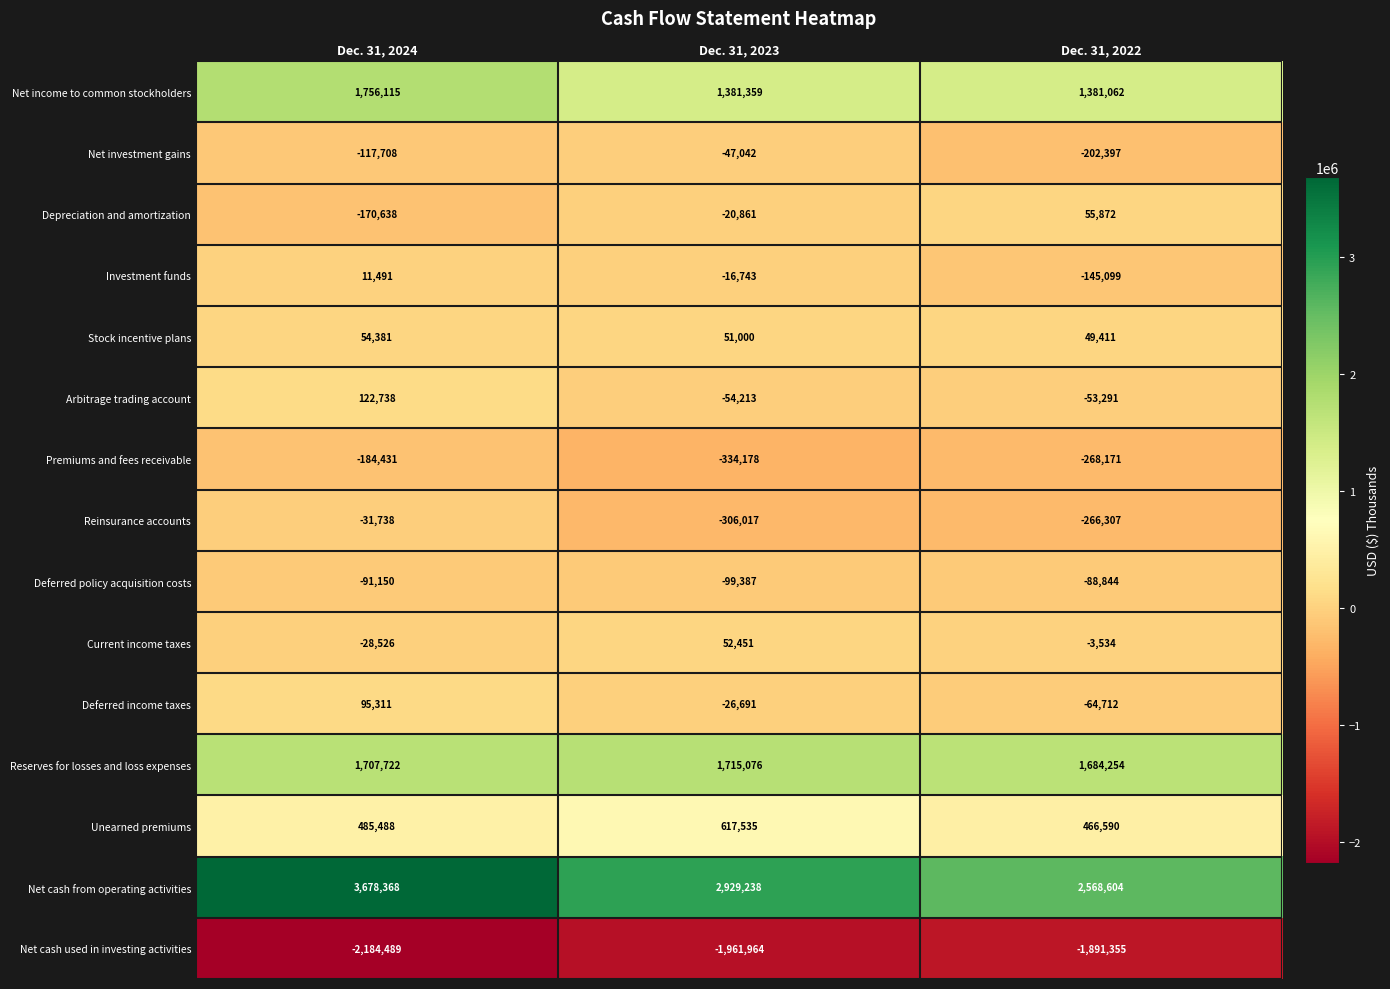

Is it true that Net cash used in investing activities equals -676457 at Dec. 31, 2024?

False